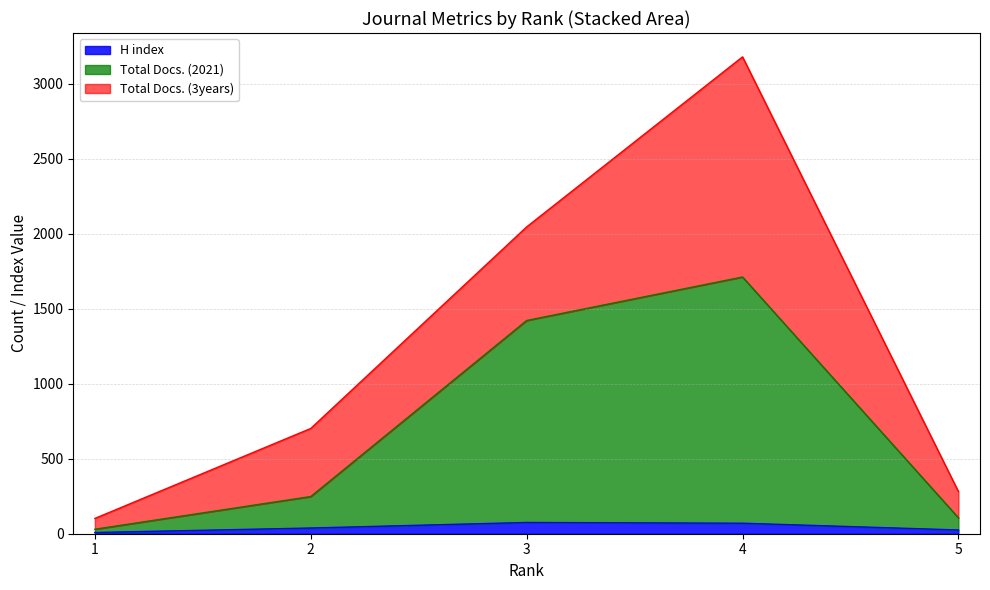

At which category is the sum across all series the highest?

4